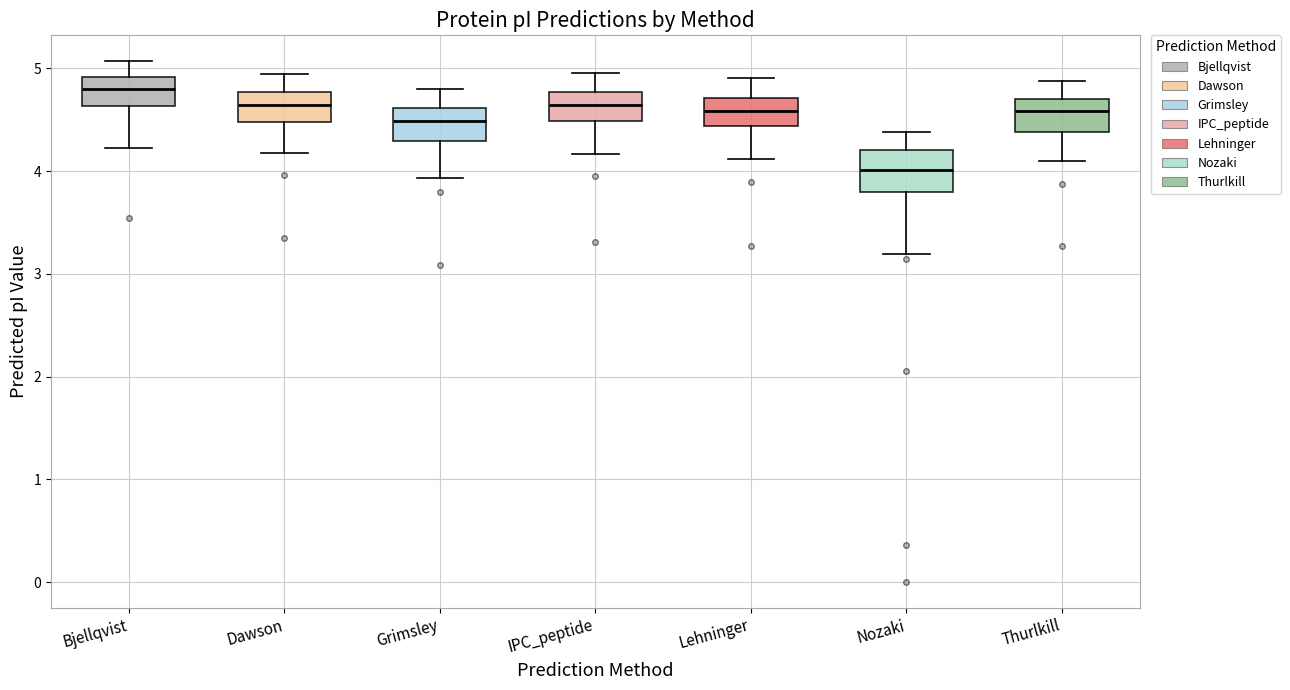

Which box's median line is the lowest?

Nozaki